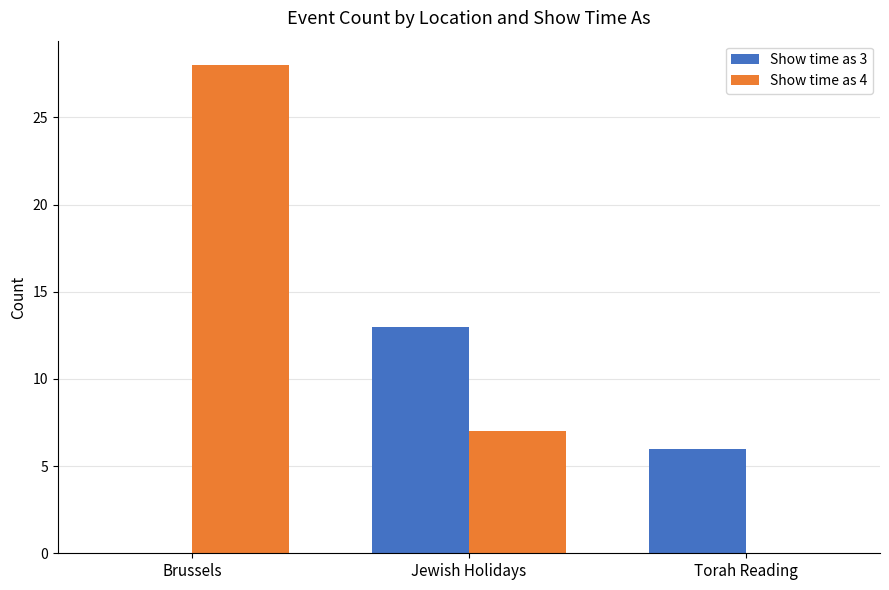

Which category has the highest value across all series?

Brussels